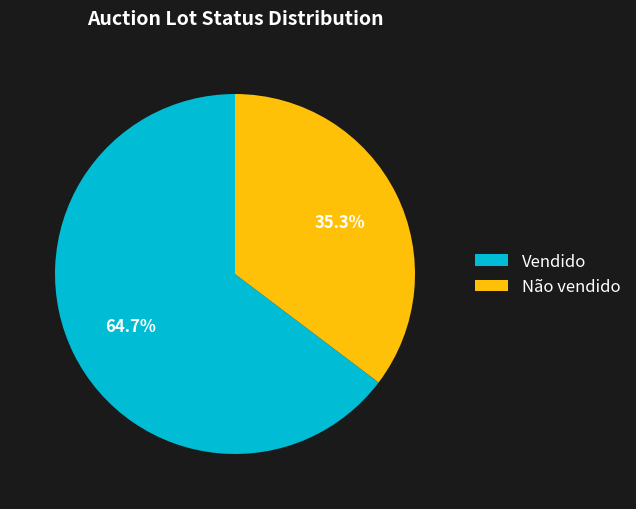

What is the smallest slice in the pie chart?

Não vendido